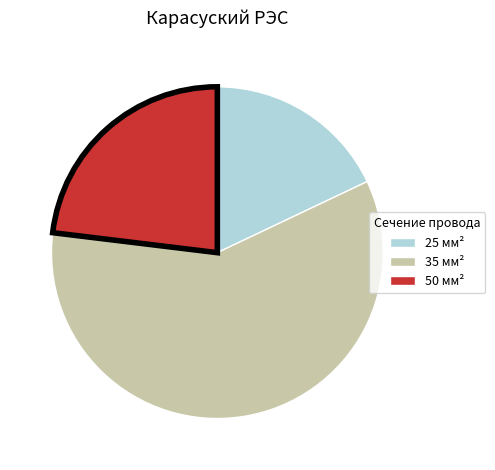

Which category has the biggest portion of the pie?

35